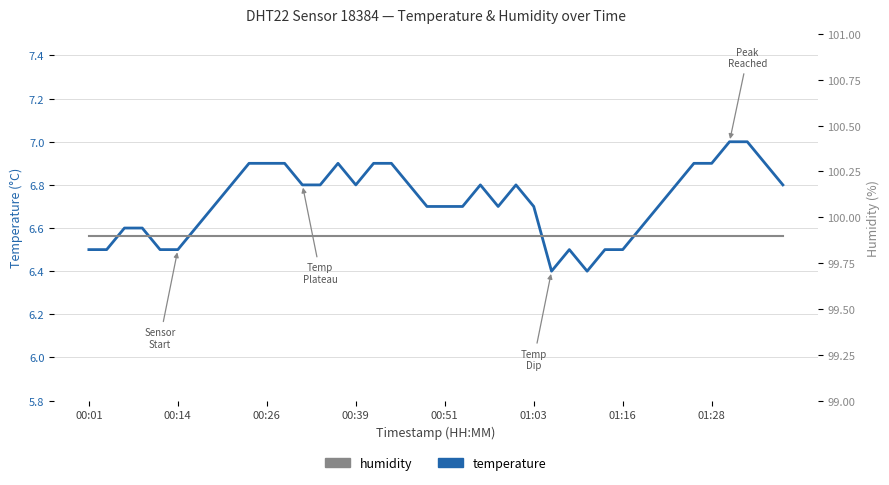

What is the greatest value displayed?

99.9